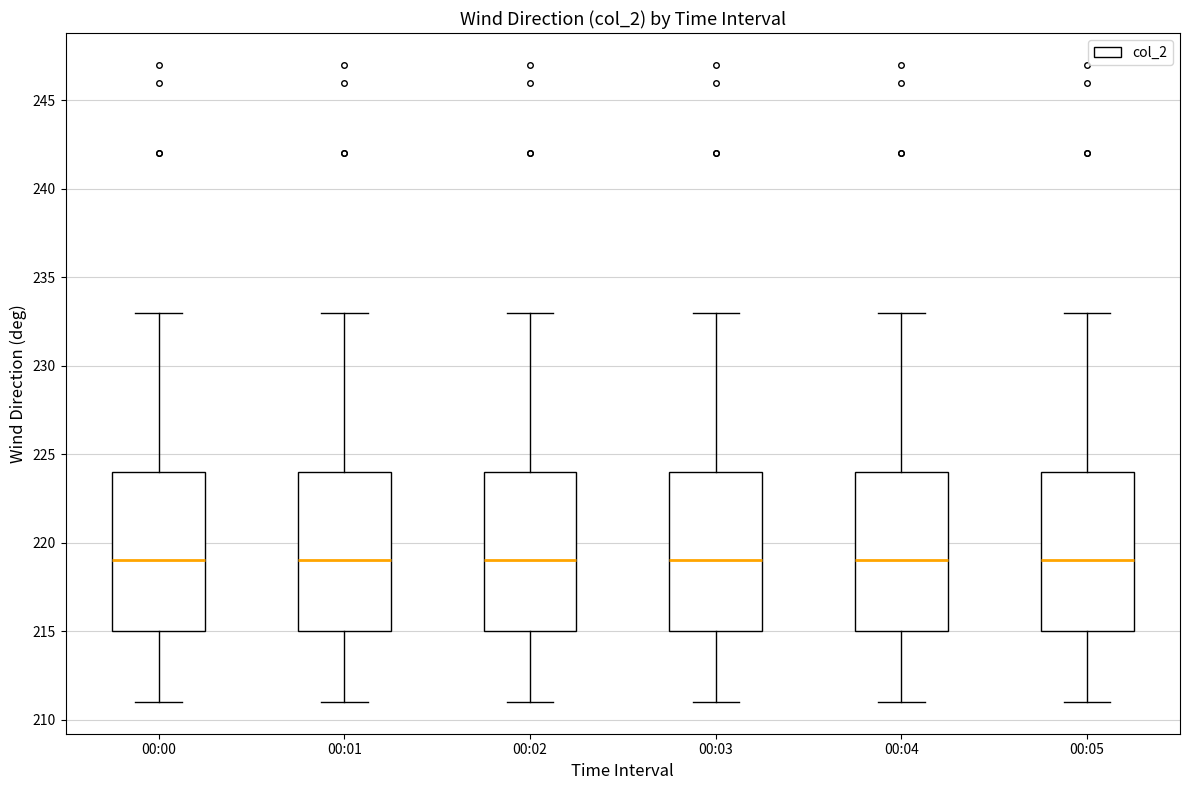

Reading left to right, read every box against the y-axis: the position of its median line, the range the box covers, and the ends of its whiskers. The values are not printed on the chart, so give them approximately, as read against the axis.

00:00: median 219, box 215 to 224, whiskers 211 to 233
00:01: median 219, box 215 to 224, whiskers 211 to 233
00:02: median 219, box 215 to 224, whiskers 211 to 233
00:03: median 219, box 215 to 224, whiskers 211 to 233
00:04: median 219, box 215 to 224, whiskers 211 to 233
00:05: median 219, box 215 to 224, whiskers 211 to 233